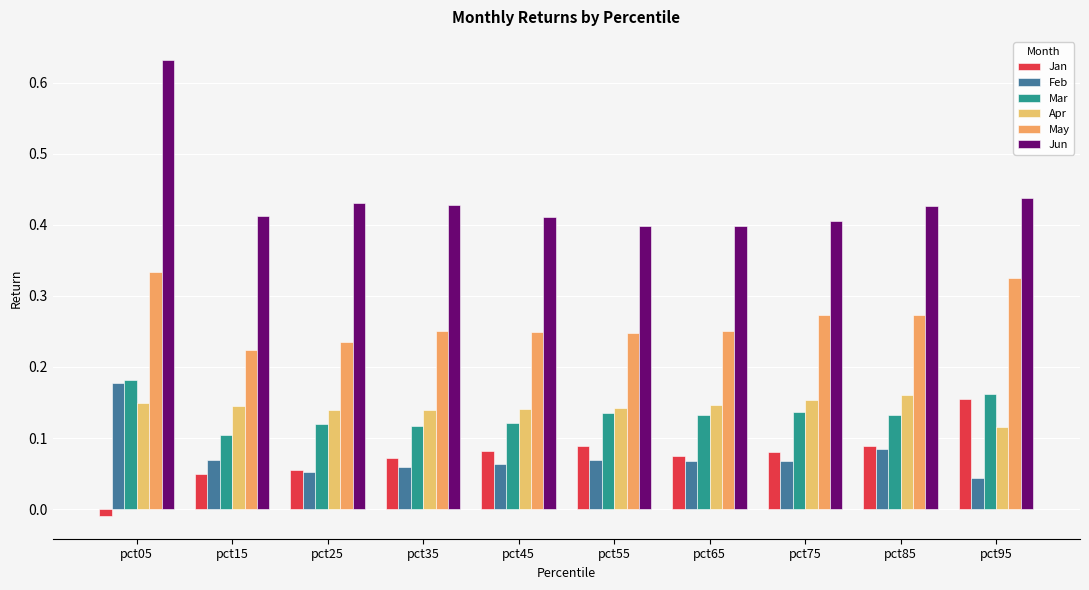

Is it true that Jun equals 0.4 at pct75?

True